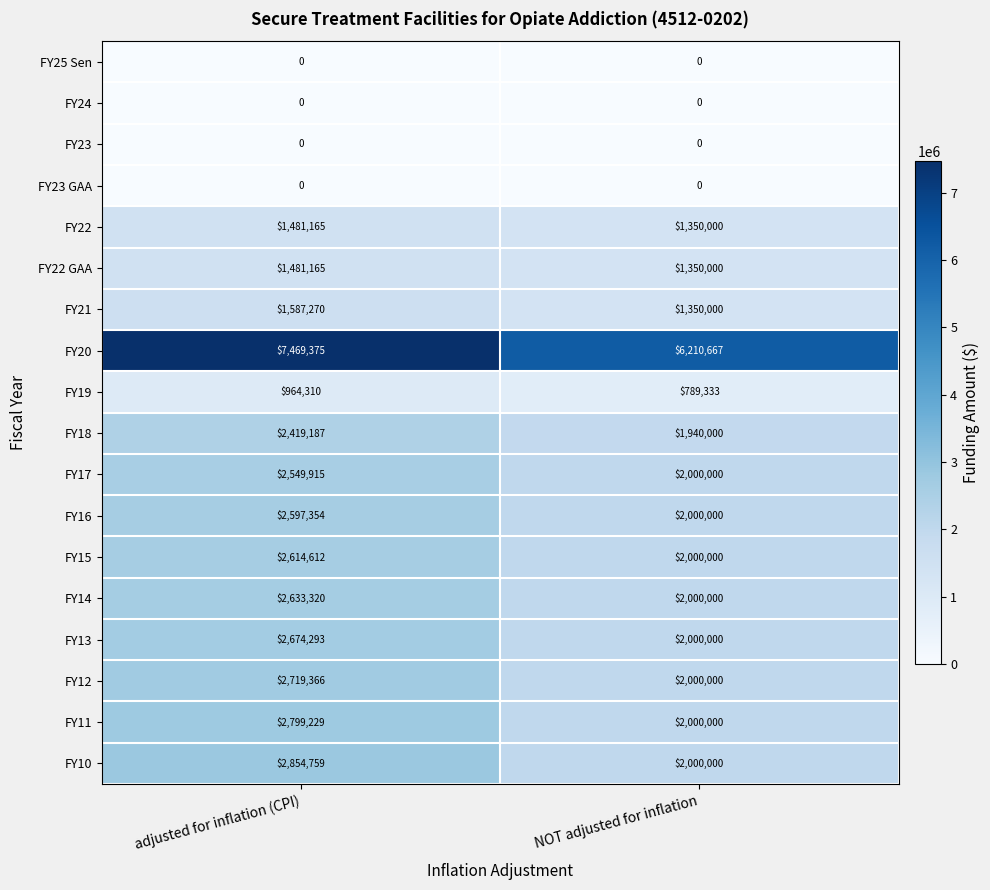

Which label corresponds to the largest value in the chart?

adjusted for inflation (CPI)